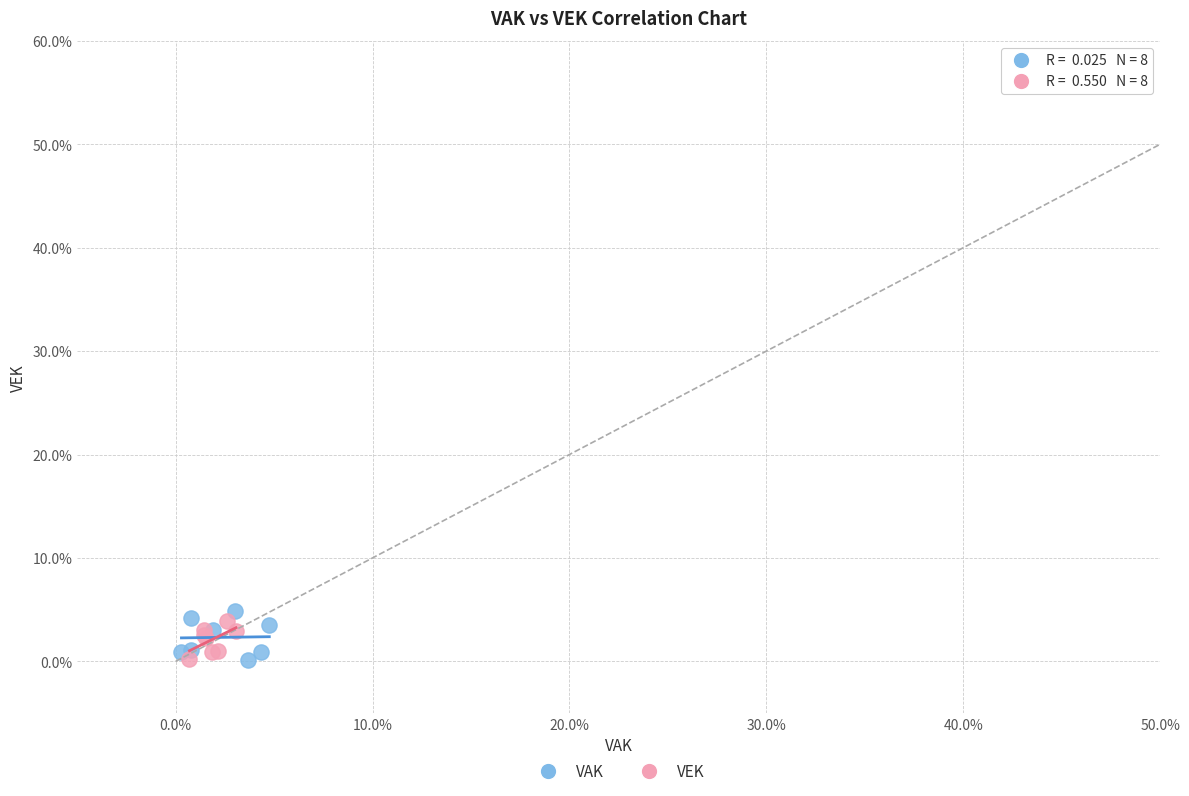

What are all the series names shown in the legend?

VAK, VEK